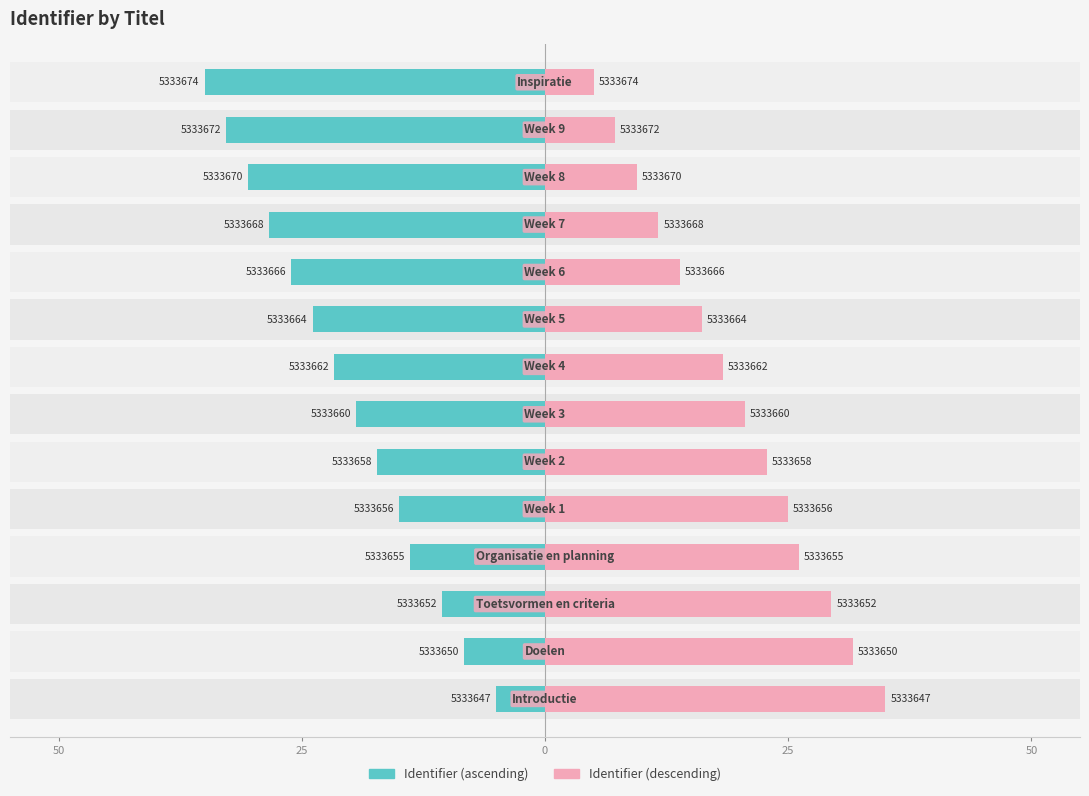

Does the chart contain any negative values?

No